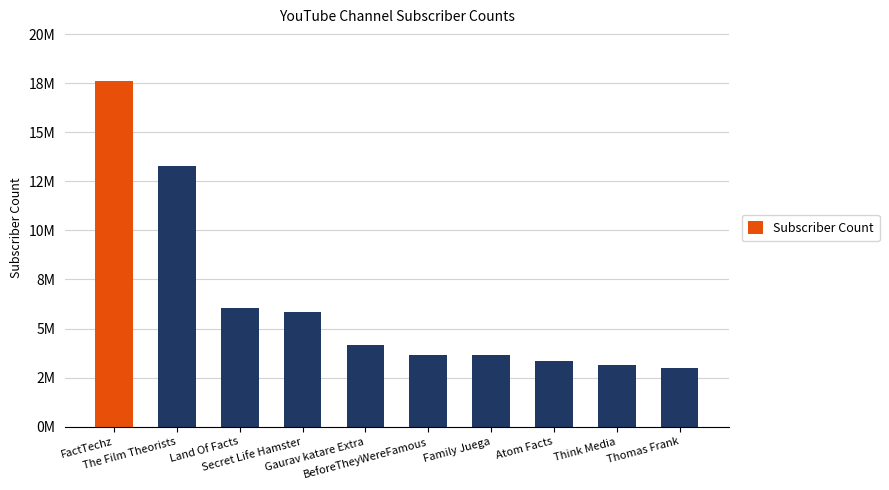

Which has a higher value, Secret Life Hamster or FactTechz?

FactTechz